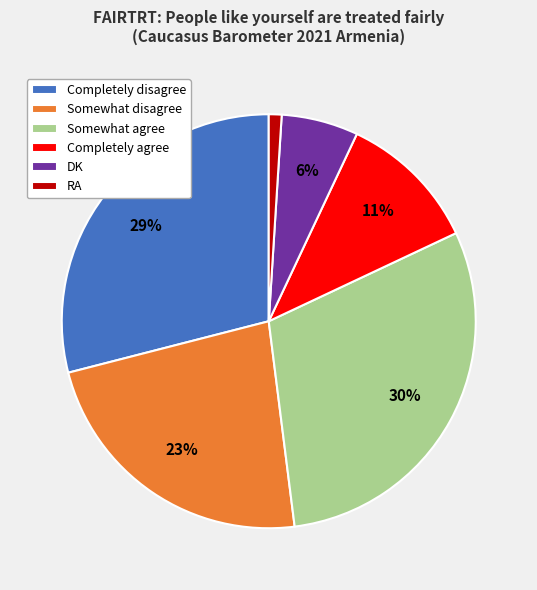

Which has a higher value, Somewhat disagree or DK?

Somewhat disagree